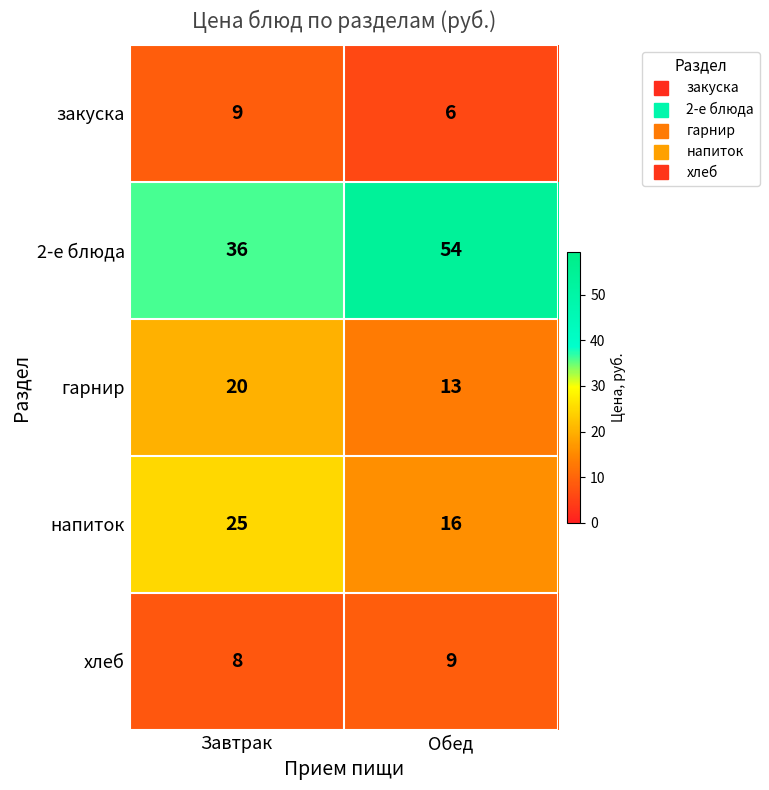

Which series changed the most between Завтрак and Обед?

2-е блюда